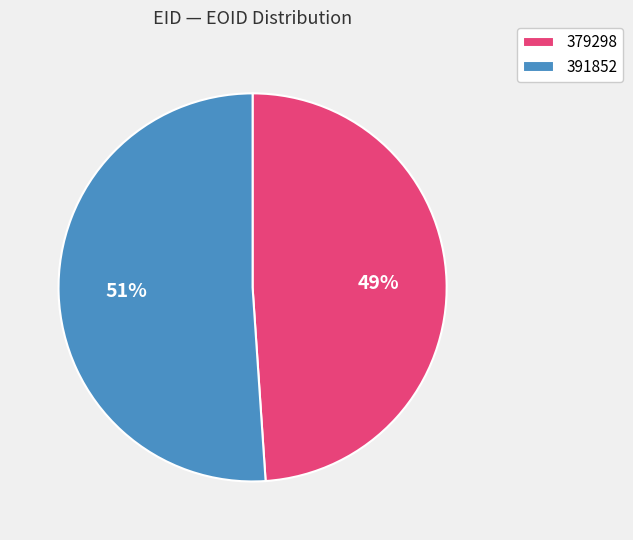

What is the ratio of the value at 391852 to the value at 379298?

1.0